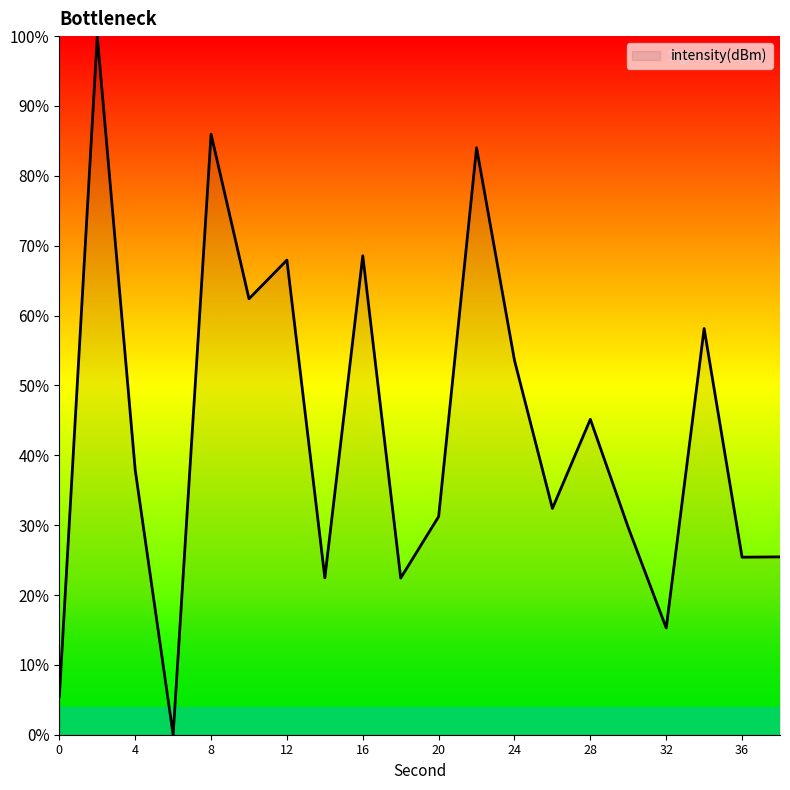

How many values are below 37?

10